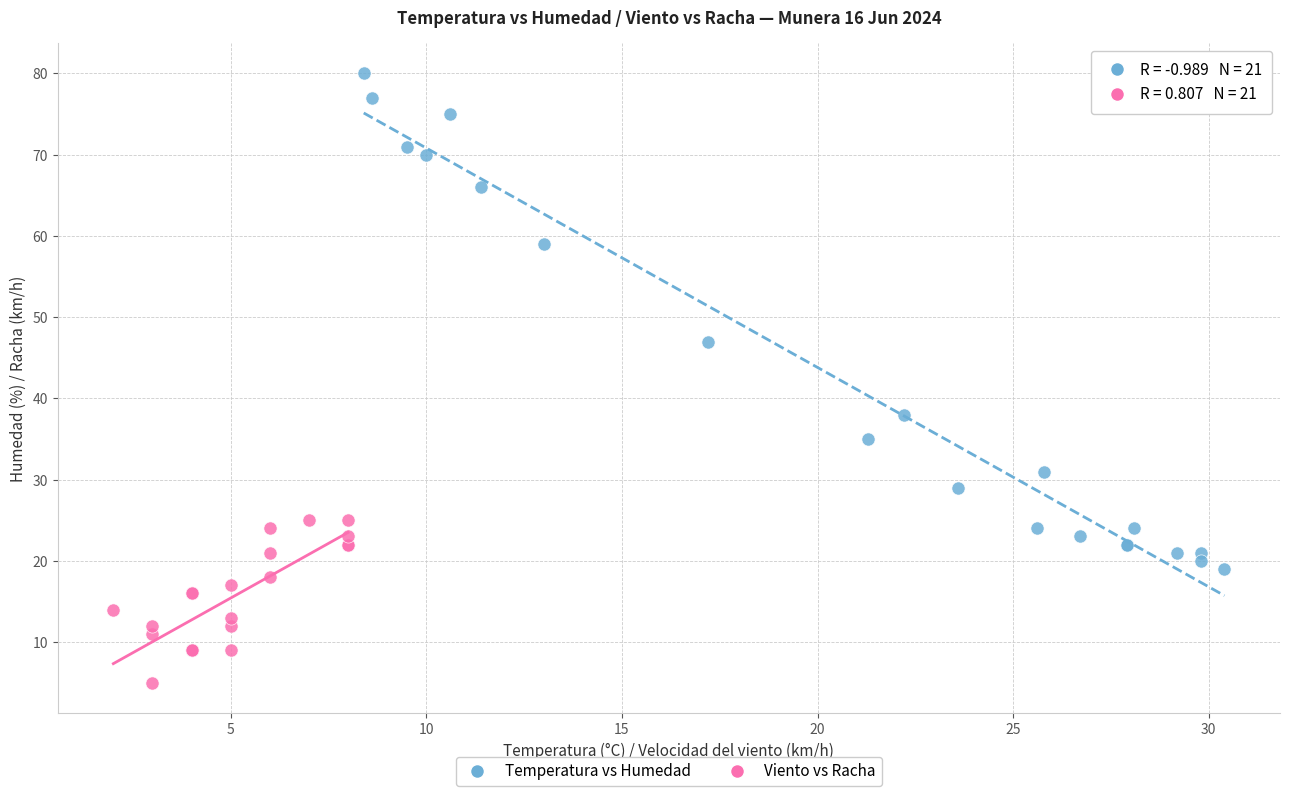

Which series contains the highest Y value?

Temperatura vs Humedad